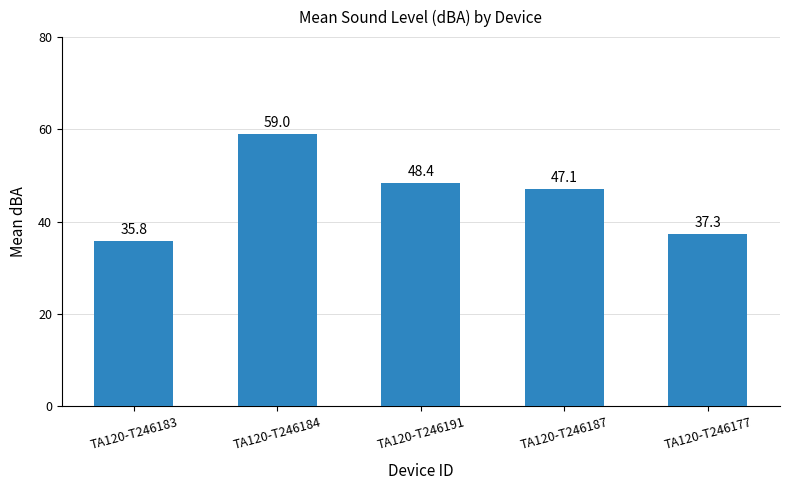

Which category has the highest value across all series?

TA120-T246184